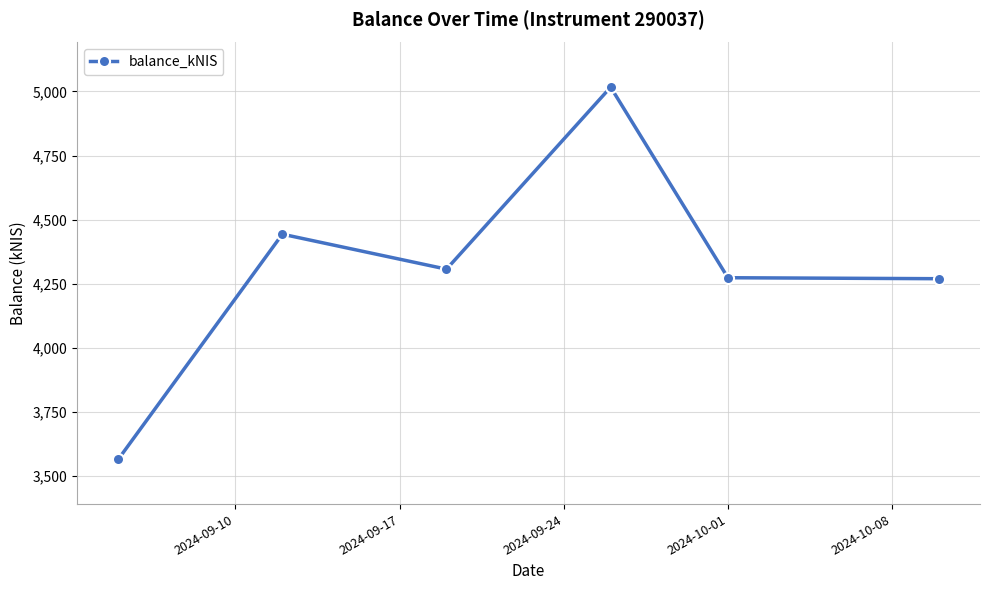

What is the greatest value displayed?

5016.5